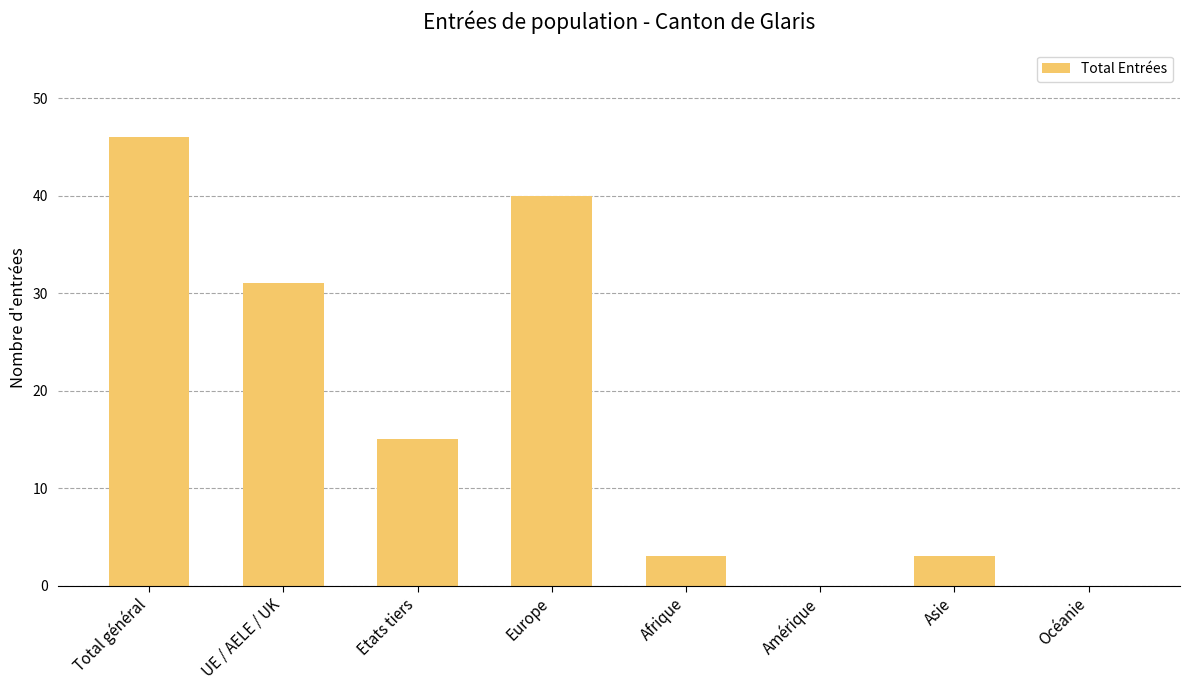

What is the average value?

17